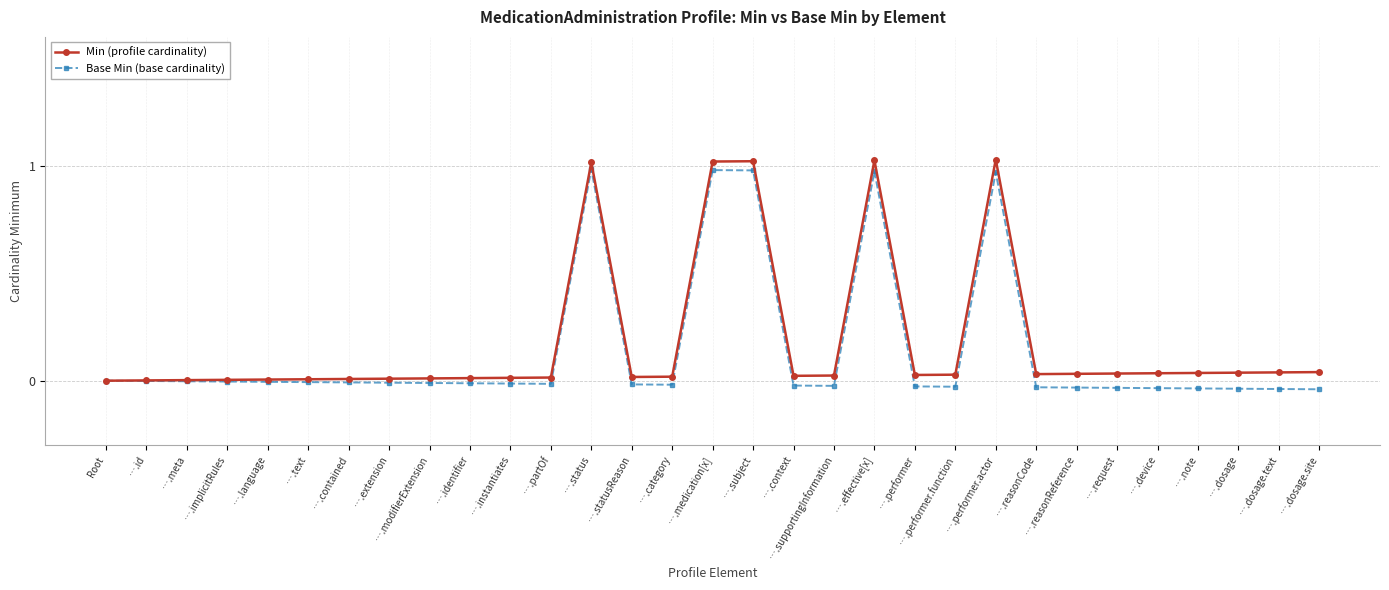

List the labels in order of Base Min (base cardinality) value, smallest first.

….dosage.site, ….dosage.text, ….dosage, ….note, ….device, ….request, ….reasonReference, ….reasonCode, ….performer.function, ….performer, ….supportingInformation, ….context, ….category, ….statusReason, ….partOf, ….instantiates, ….identifier, ….modifierExtension, ….extension, ….contained, ….text, ….language, ….implicitRules, ….meta, ….id, Root, ….performer.actor, ….effective[x], ….subject, ….medication[x], ….status